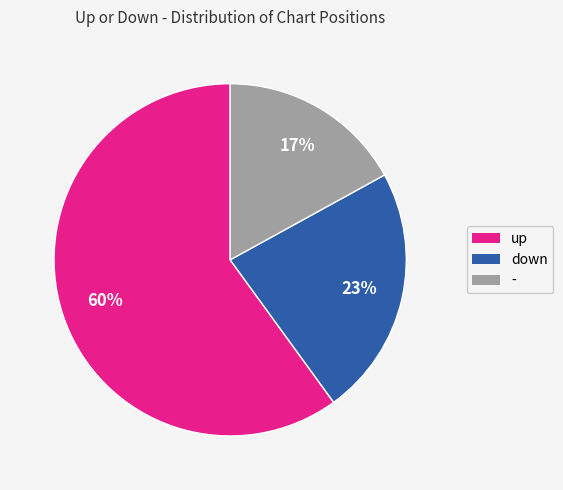

To the nearest percent, what is the difference between the largest and smallest slice percentages?

43%